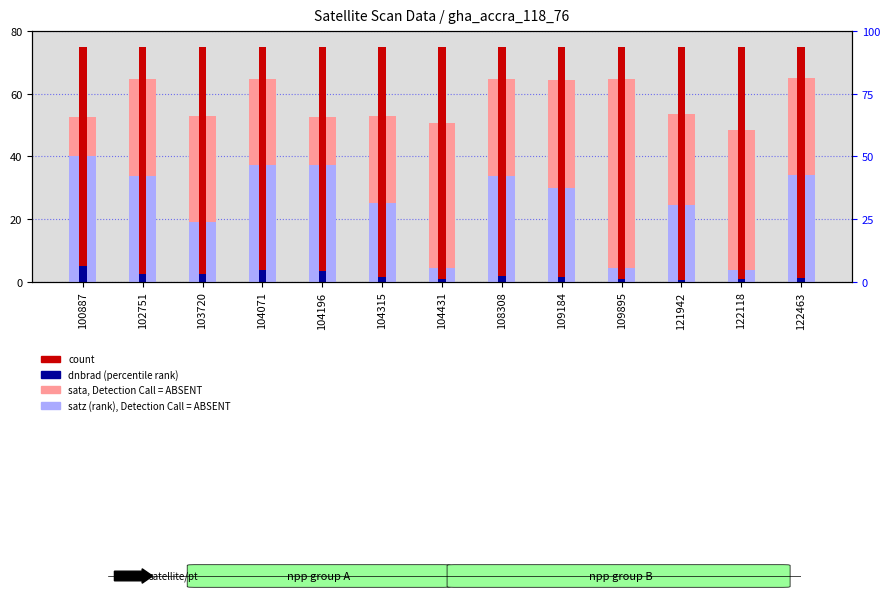

At which category is the sum across all series the highest?

104071